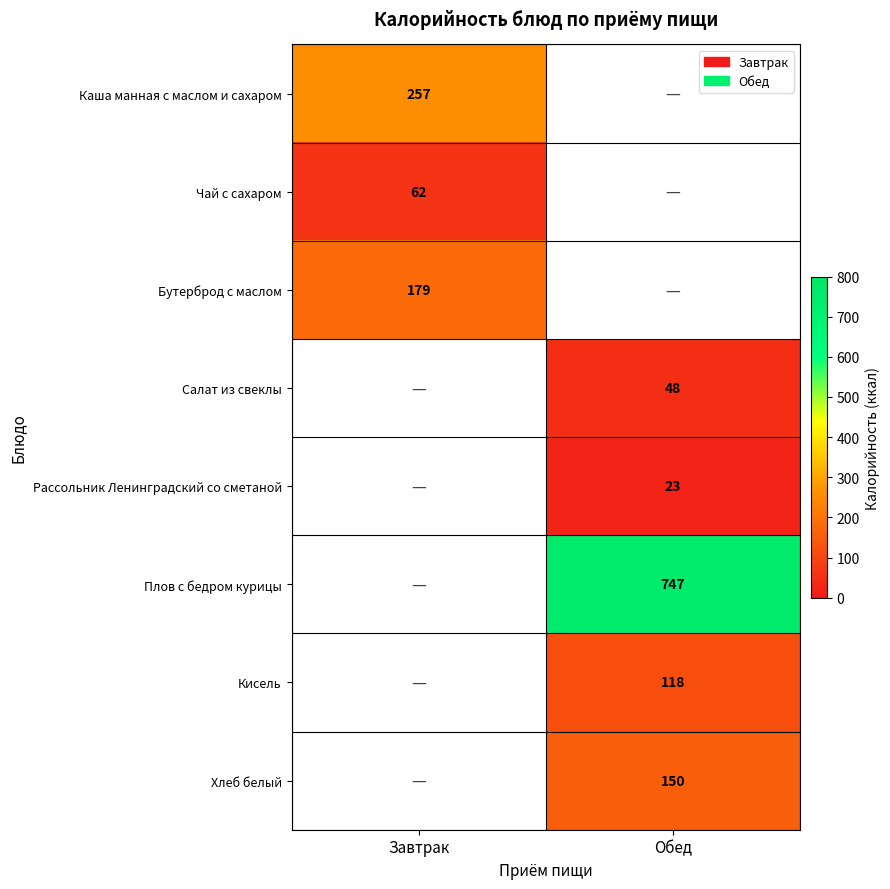

The value of Салат из свеклы at Обед is 28. True or false?

False